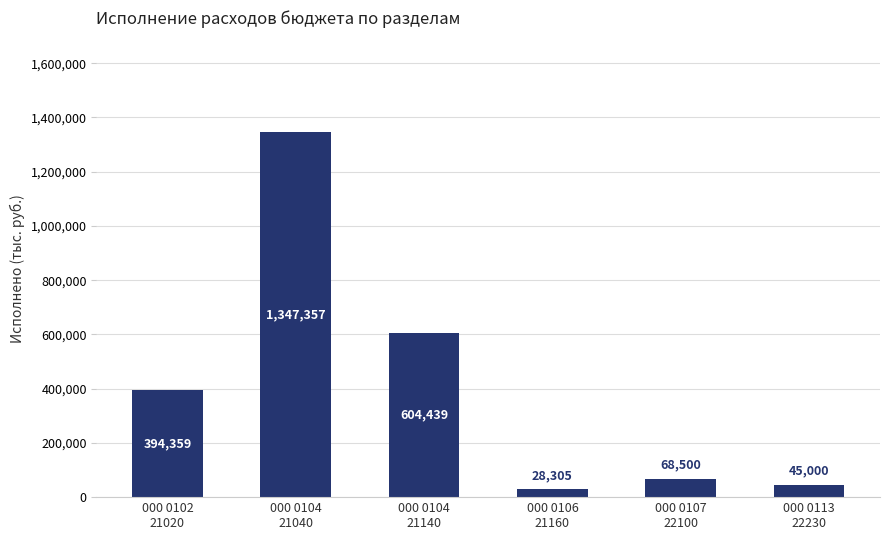

Which label corresponds to the smallest value in the chart?

000 0106
21160